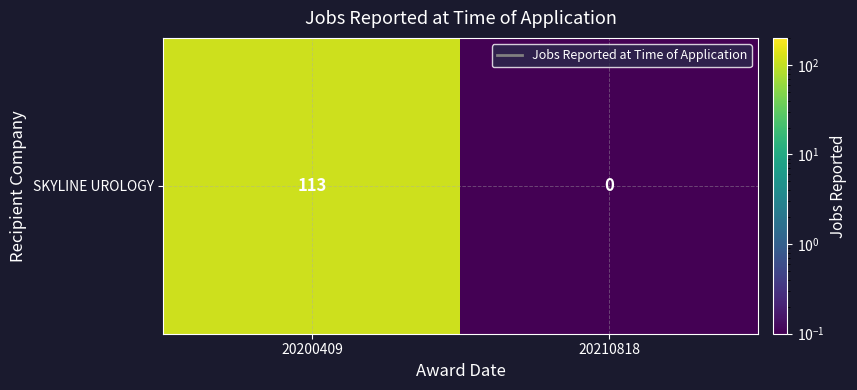

What is the difference between the values at 20210818 and 20200409?

112.9